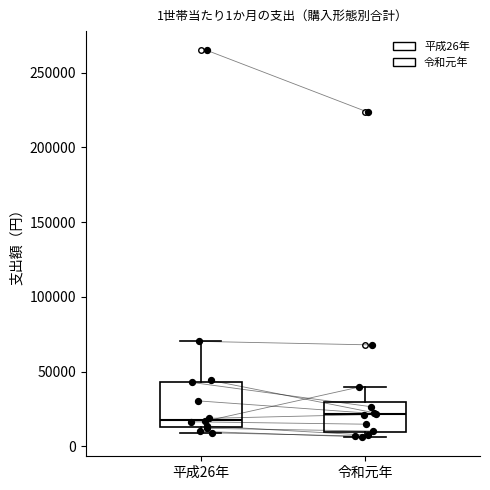

Which box is the tallest, from its lower edge to its upper edge?

平成26年